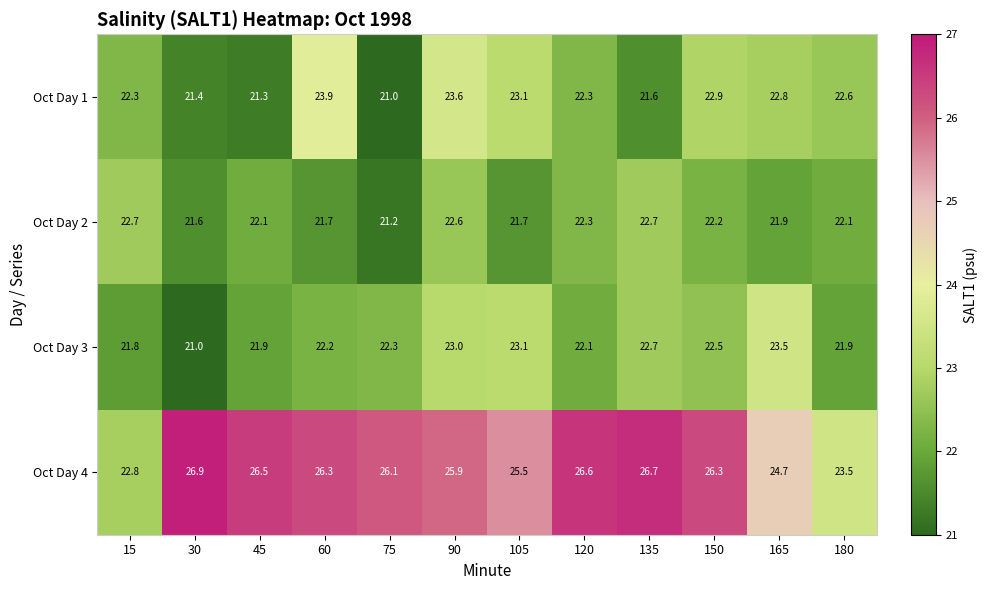

Is it true that Oct Day 3 equals 36.8 at 90?

False